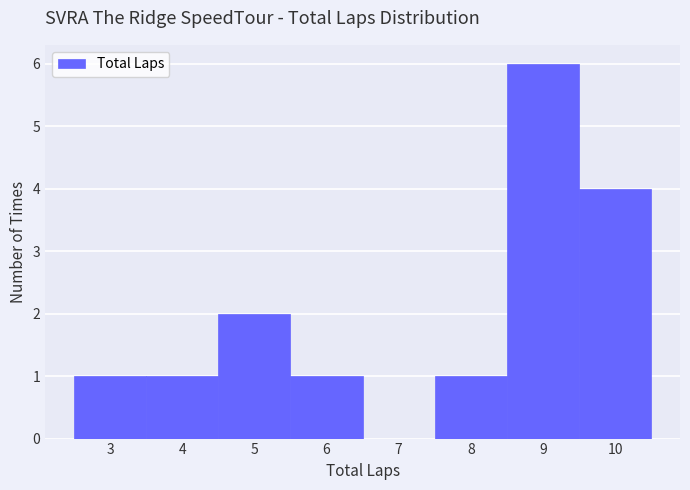

Reading left to right, transcribe this chart: for each bar, give the range it covers on the x-axis and its height. The values are not printed on the chart, so give them approximately, as read against the axis.

2.5 to 3.5: 1
3.5 to 4.5: 1
4.5 to 5.5: 2
5.5 to 6.5: 1
6.5 to 7.5: 0
7.5 to 8.5: 1
8.5 to 9.5: 6
9.5 to 10.5: 4